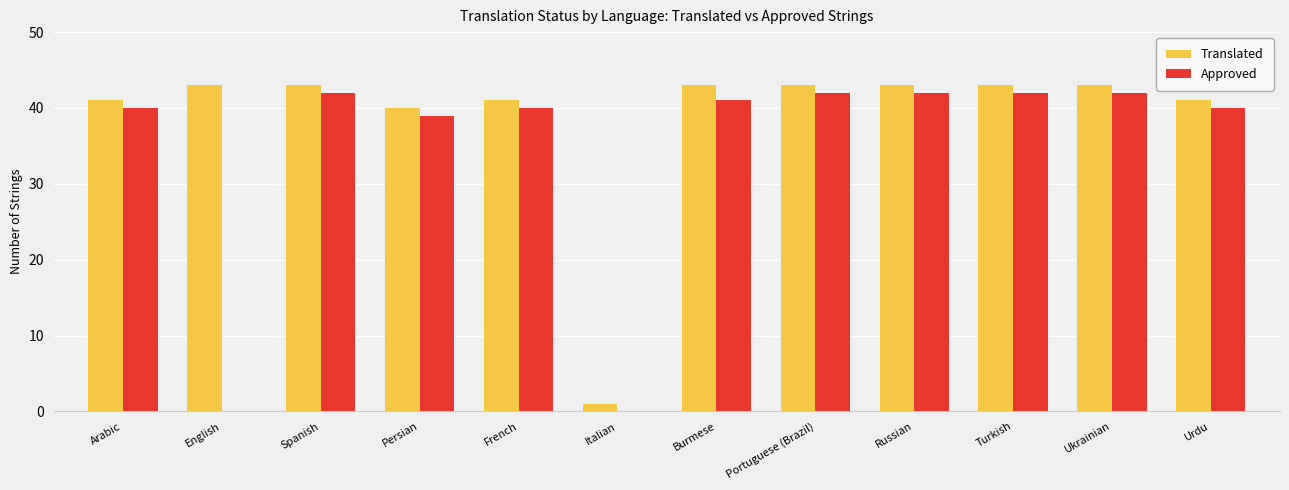

At which label is Translated closest to 22?

Persian